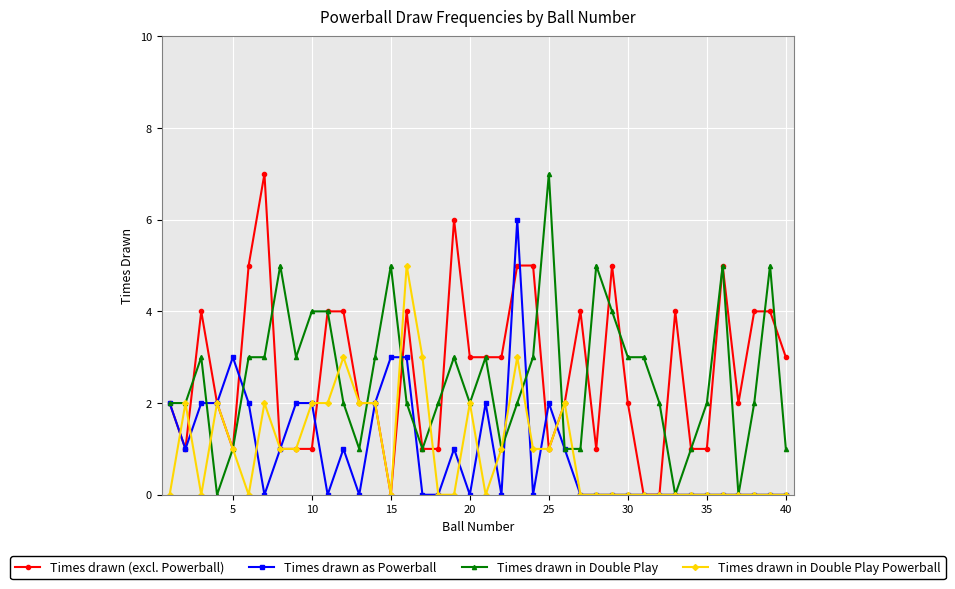

What is the maximum value shown in the chart?

7